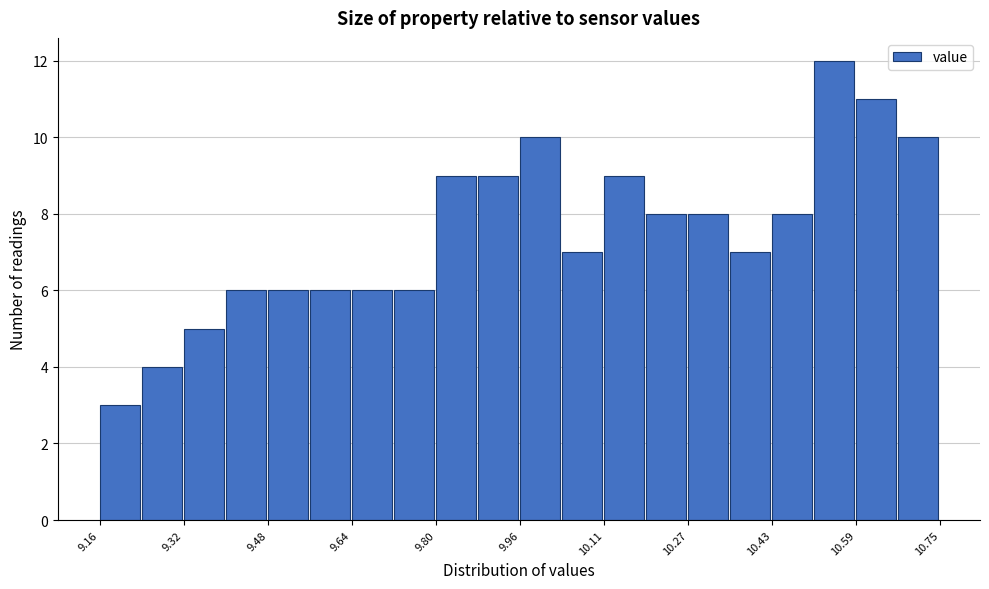

Around what value on the x-axis is the tallest bar? Give the approximate position of its centre, as read against the axis.

10.54